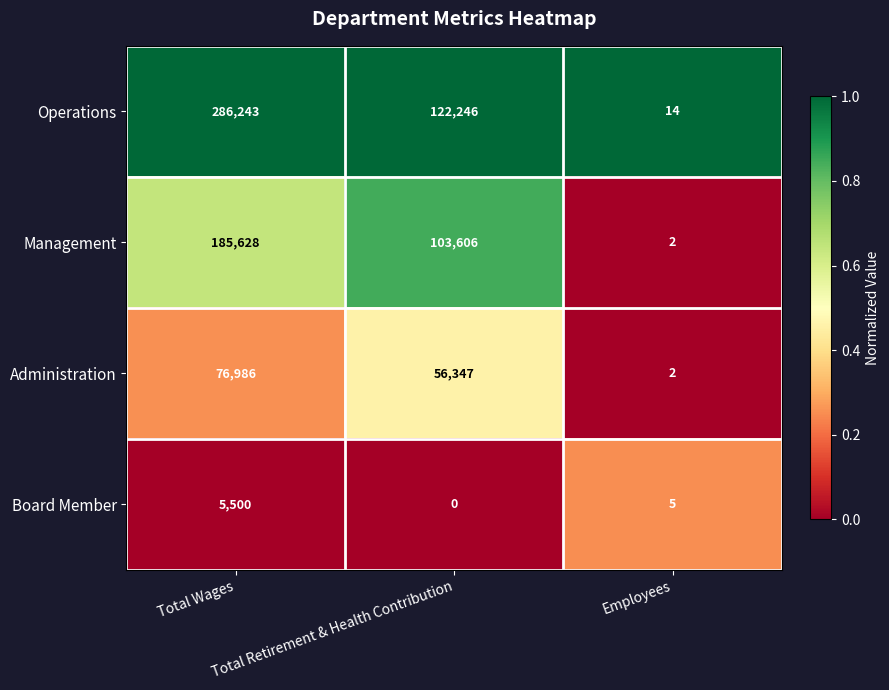

Rank the series at Total Wages from highest to lowest value.

Operations, Management, Administration, Board Member